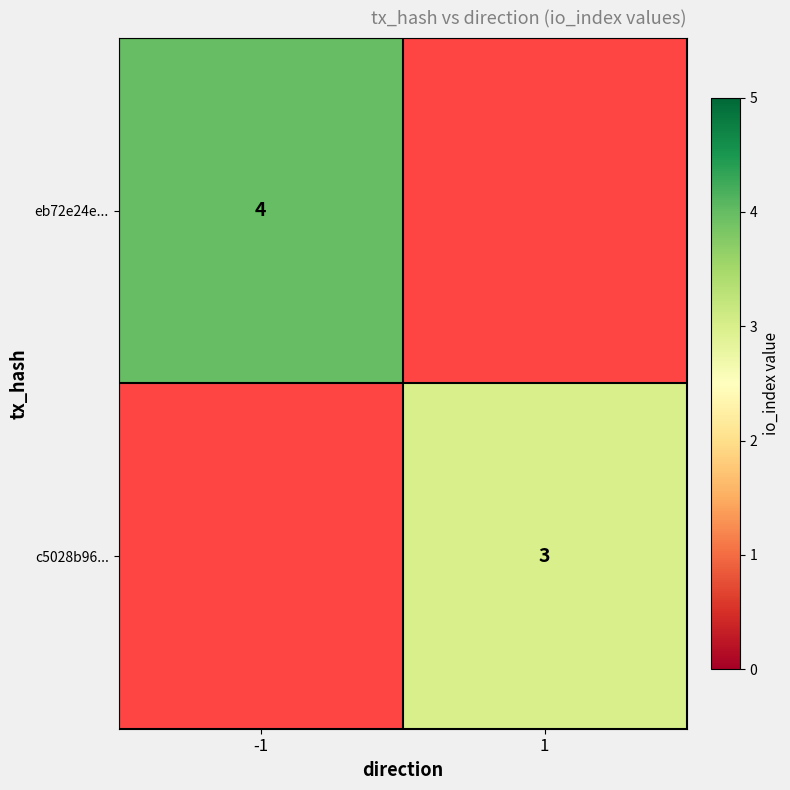

Count the number of categories in the chart.

2